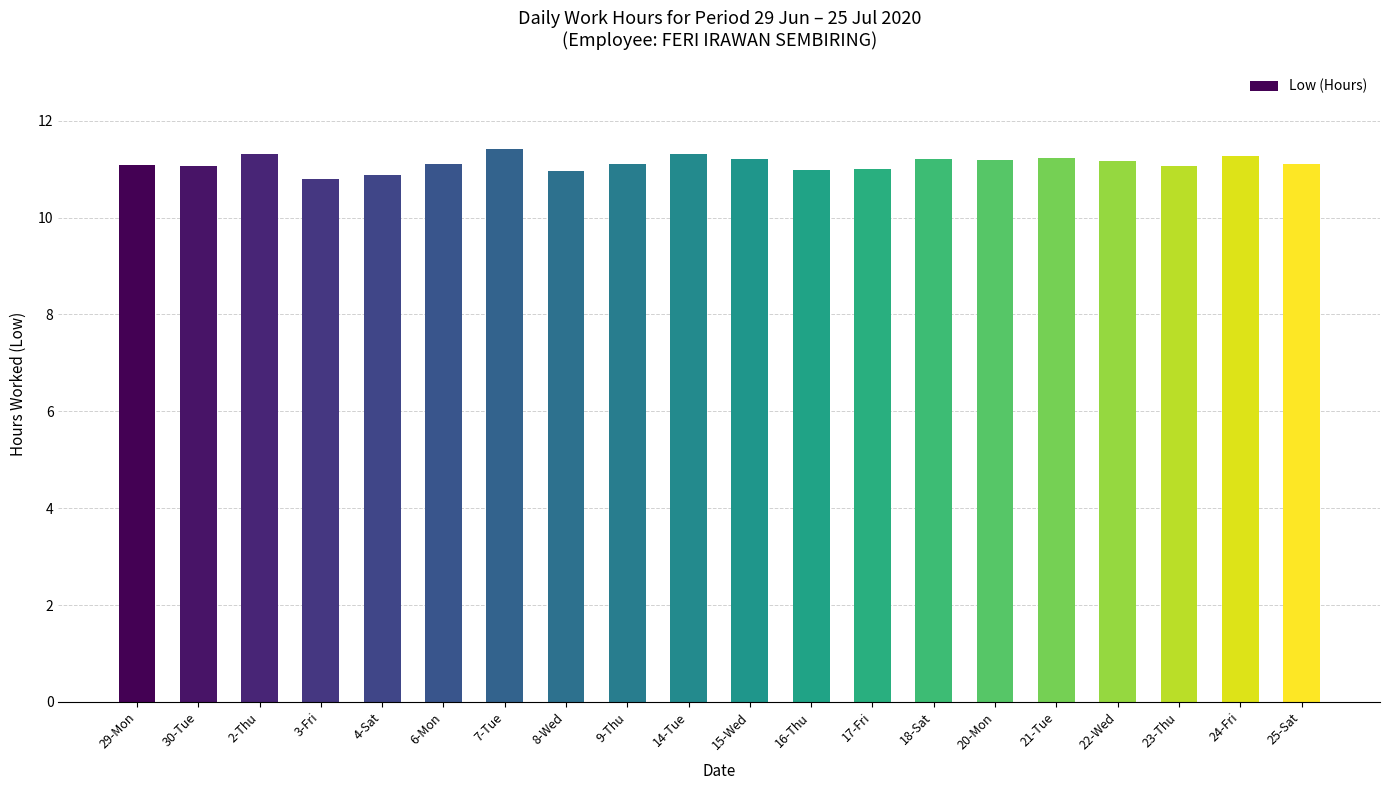

What is the change in value from 29-Mon to 20-Mon?

+0.1